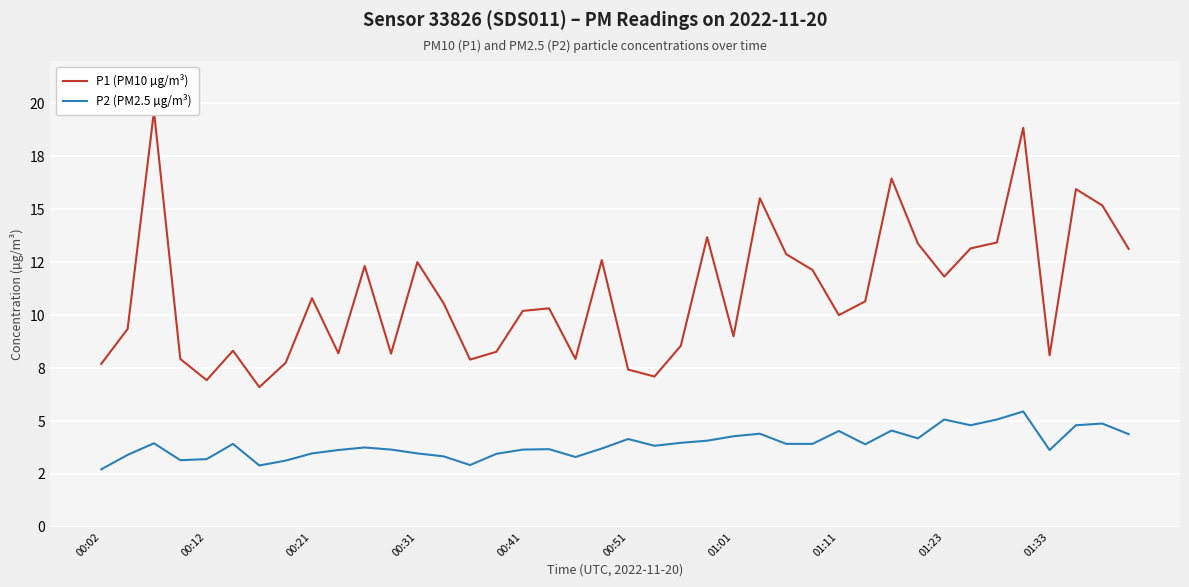

What is the value of the P1 (PM10 µg/m³) point at the 31st from the left?

16.4